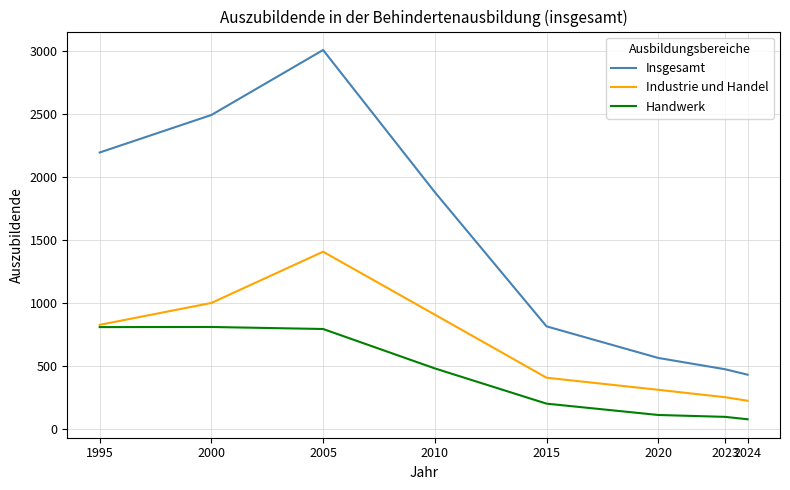

The Industrie und Handel series shows 175 at 2015. True or false?

False